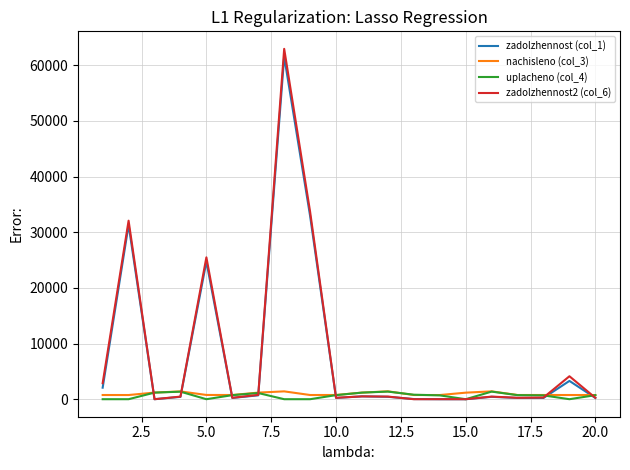

What is the difference between the second highest and minimum values in the nachisleno (col_3) series?

662.6